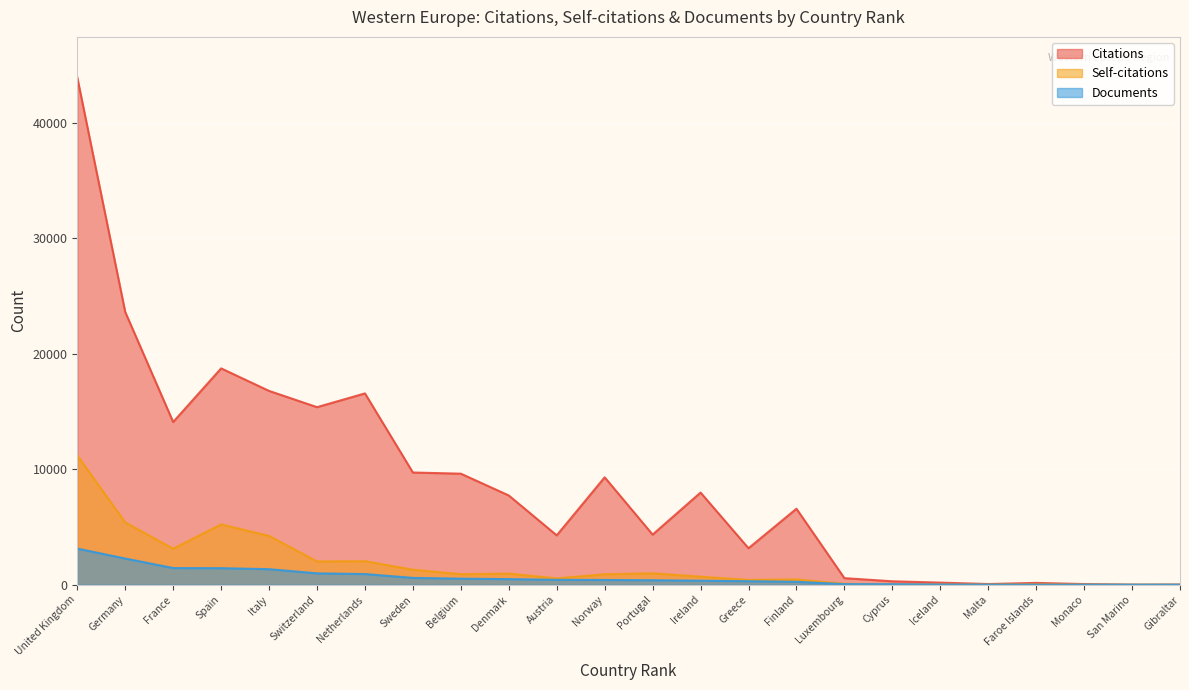

Read the Citations value at France.

14083